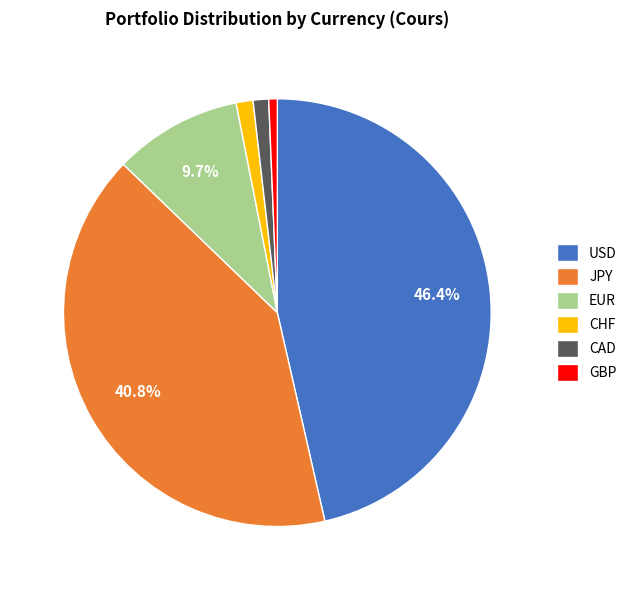

Does any single category account for the majority?

No